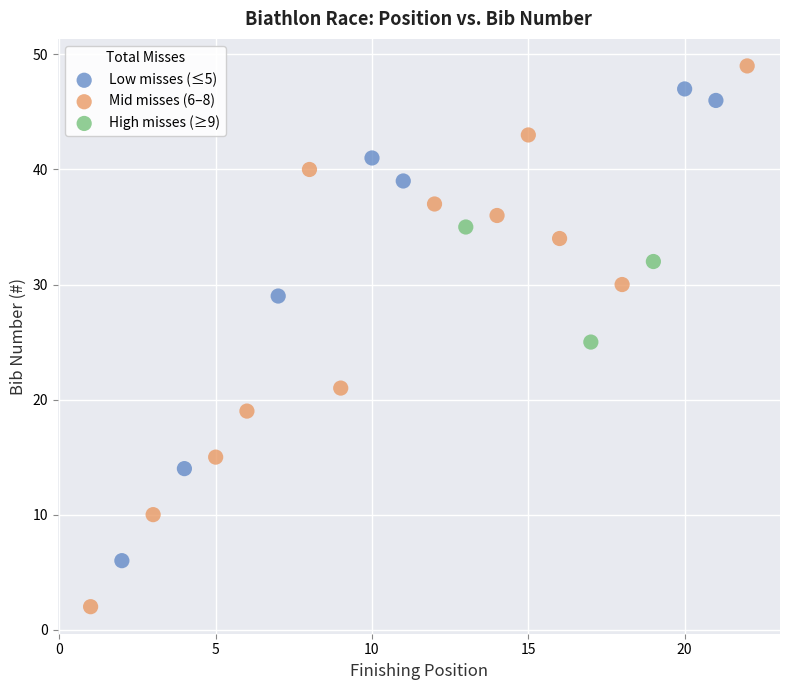

What are all the series names shown in the legend?

Low misses (≤5), Mid misses (6–8), High misses (≥9)